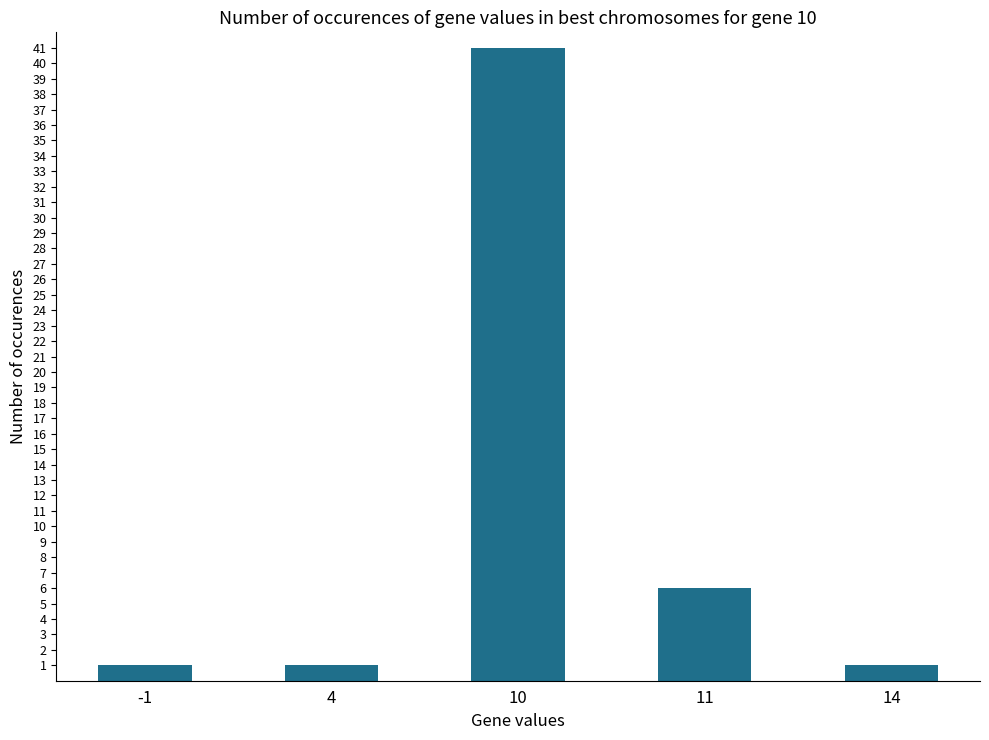

What is the difference between the values at 11 and 14?

5